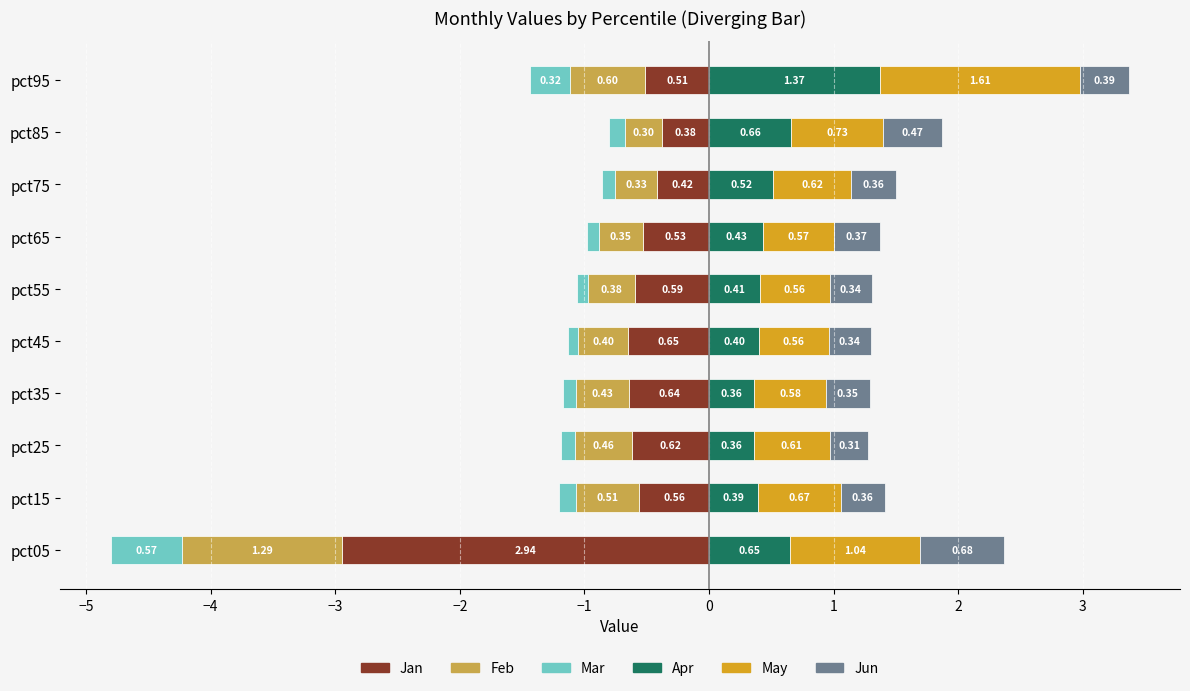

What value does the Mar series have at pct55?

-0.1